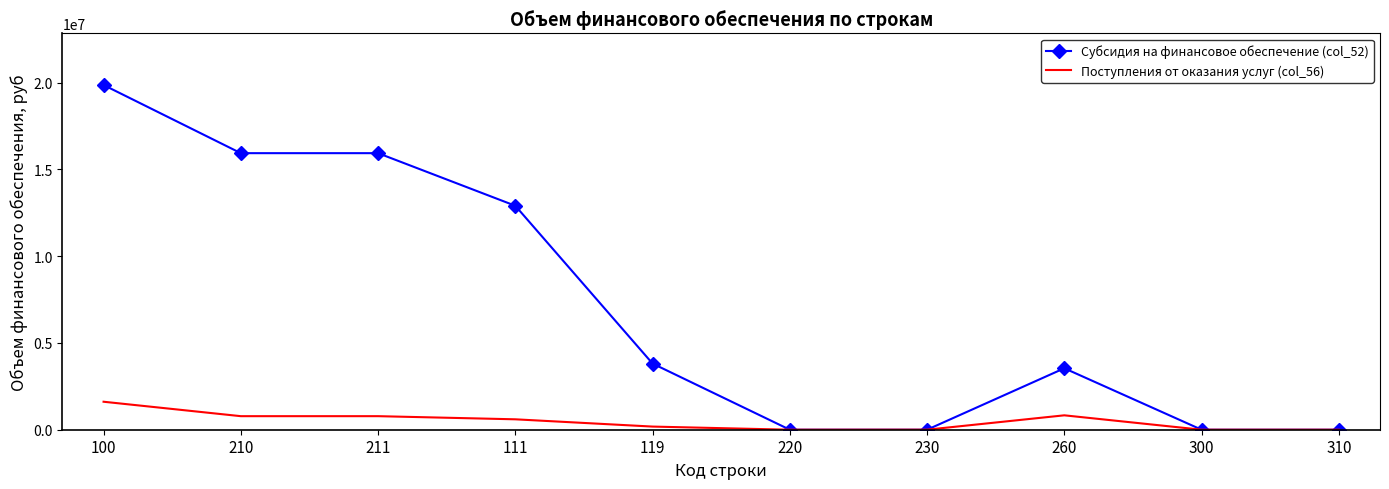

List the series in order of their peak value, lowest first.

Поступления от оказания услуг (col_56), Субсидия на финансовое обеспечение (col_52)